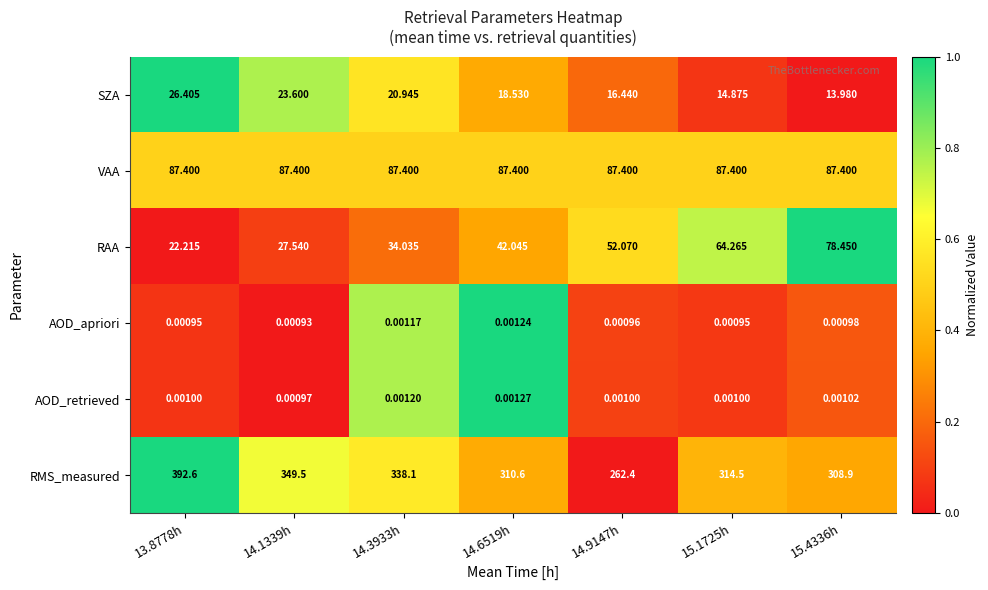

At how many categories does at least one series exceed 0?

7